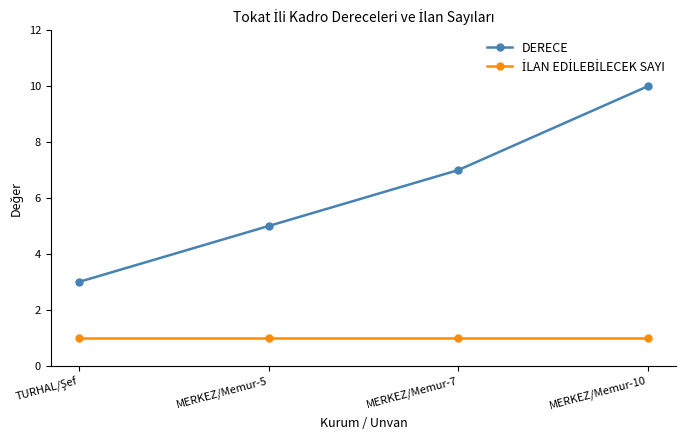

At which category is the sum across all series the highest?

MERKEZ/Memur-10